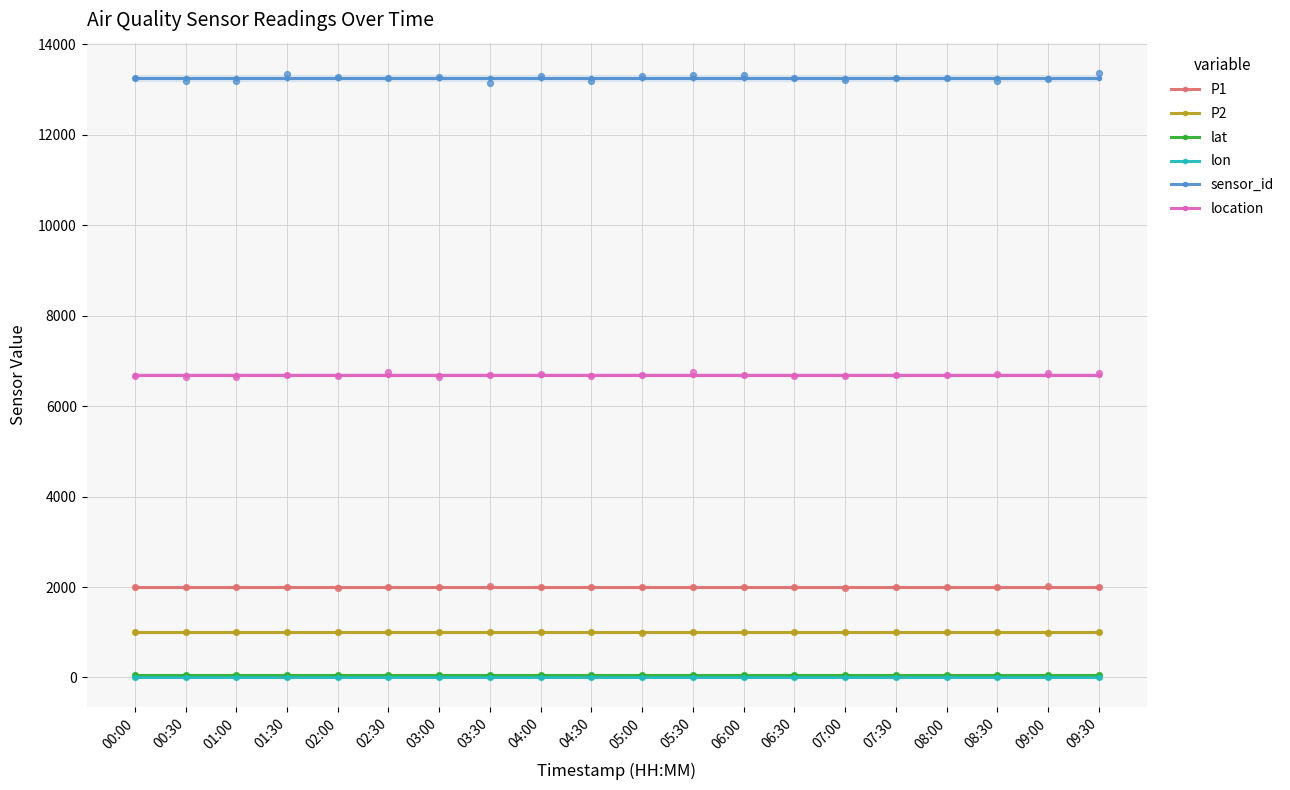

Which series reaches the maximum Y coordinate?

sensor_id